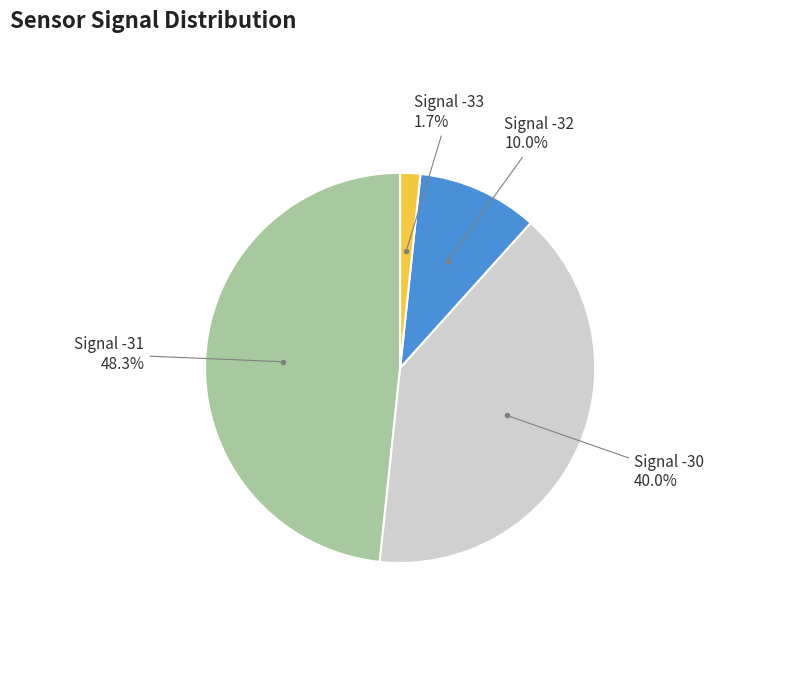

Does any single category account for the majority?

No